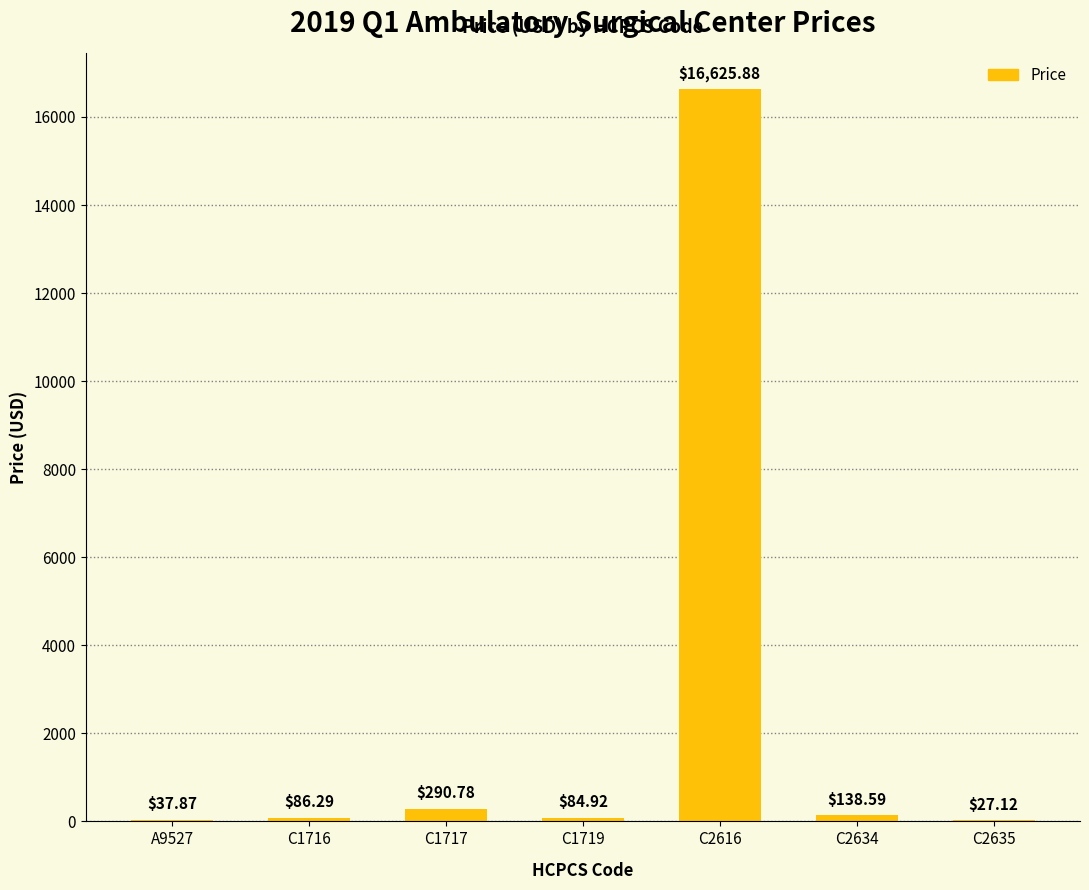

Which has a higher value, C1717 or C1719?

C1717